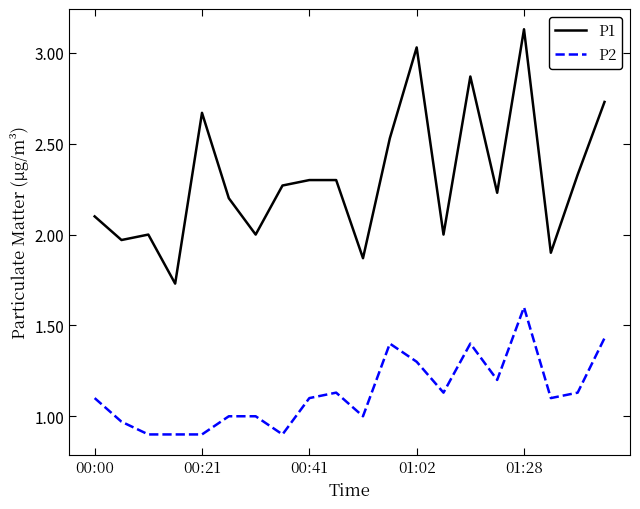

What is the sum of all P2 values?

22.6